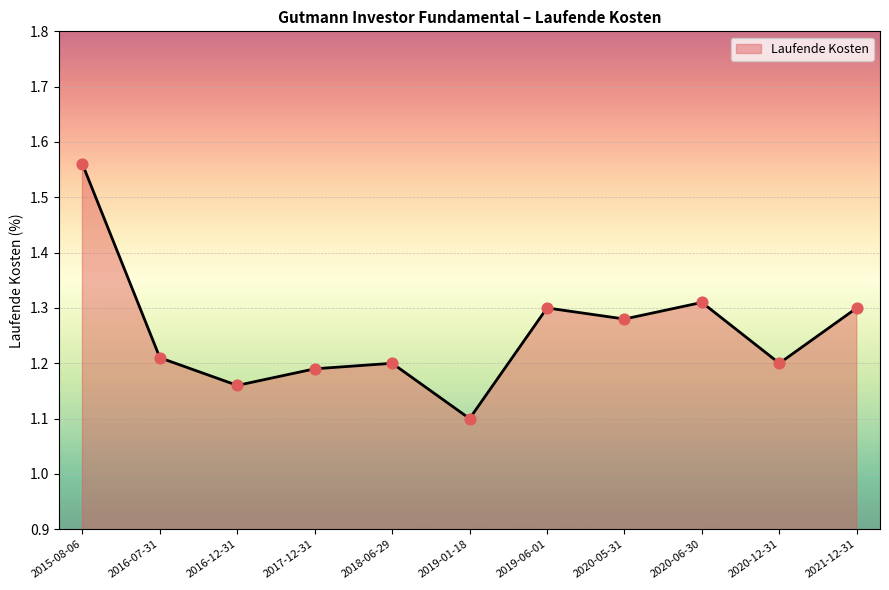

Approximately how many times larger is the value at 2020-12-31 compared to 2020-06-30?

0.9